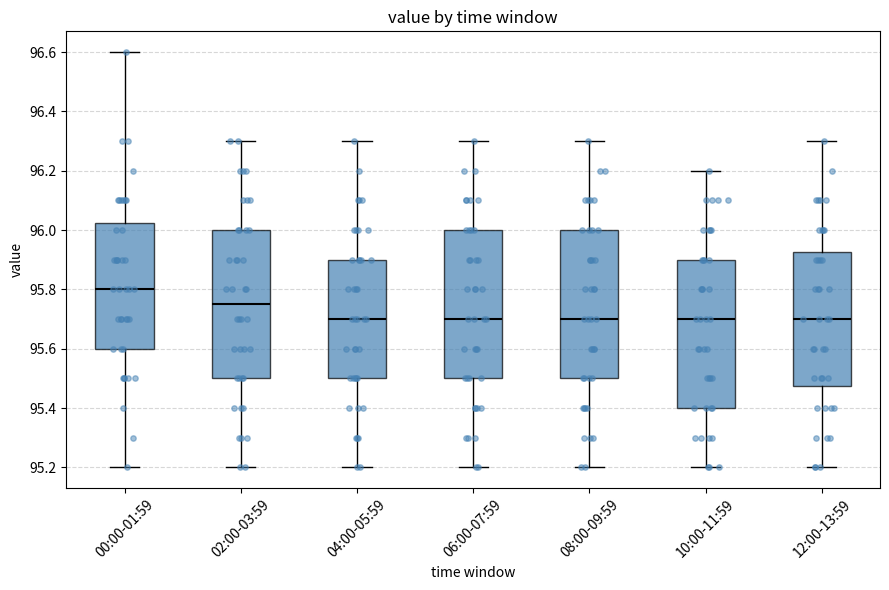

Where is the upper edge of the box for 04:00-05:59 on the y-axis? The values are not printed on the chart, so give them approximately, as read against the axis.

95.90